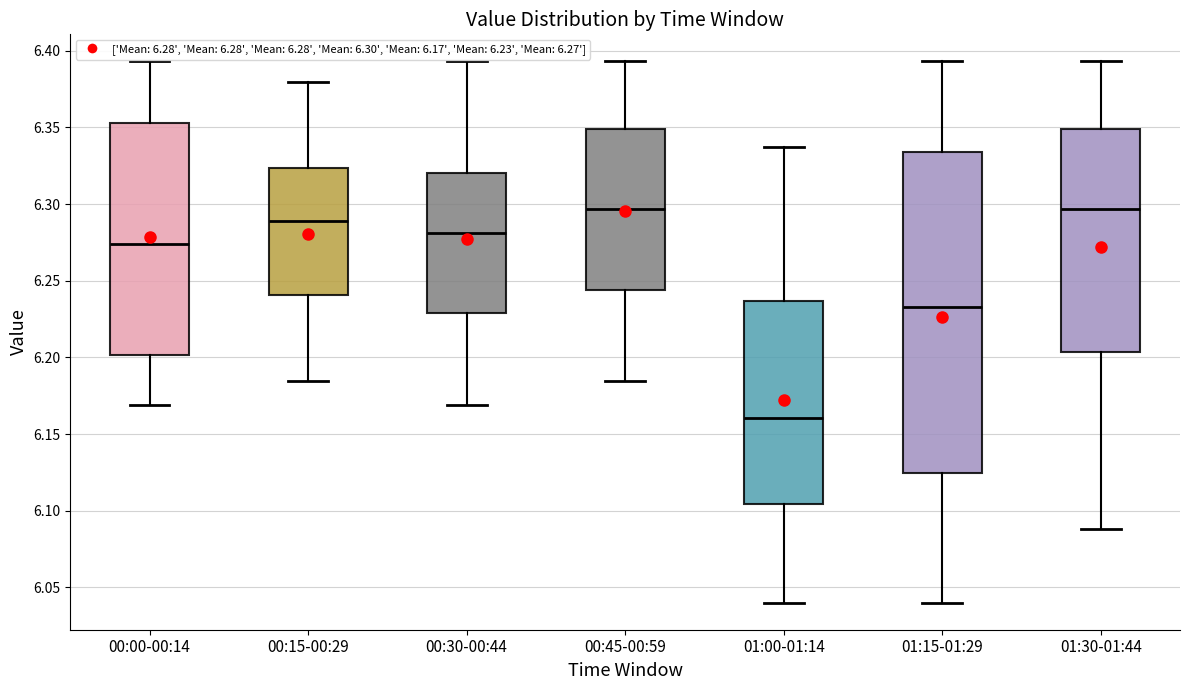

Where is the upper edge of the box for 01:15-01:29 on the y-axis? The values are not printed on the chart, so give them approximately, as read against the axis.

6.335